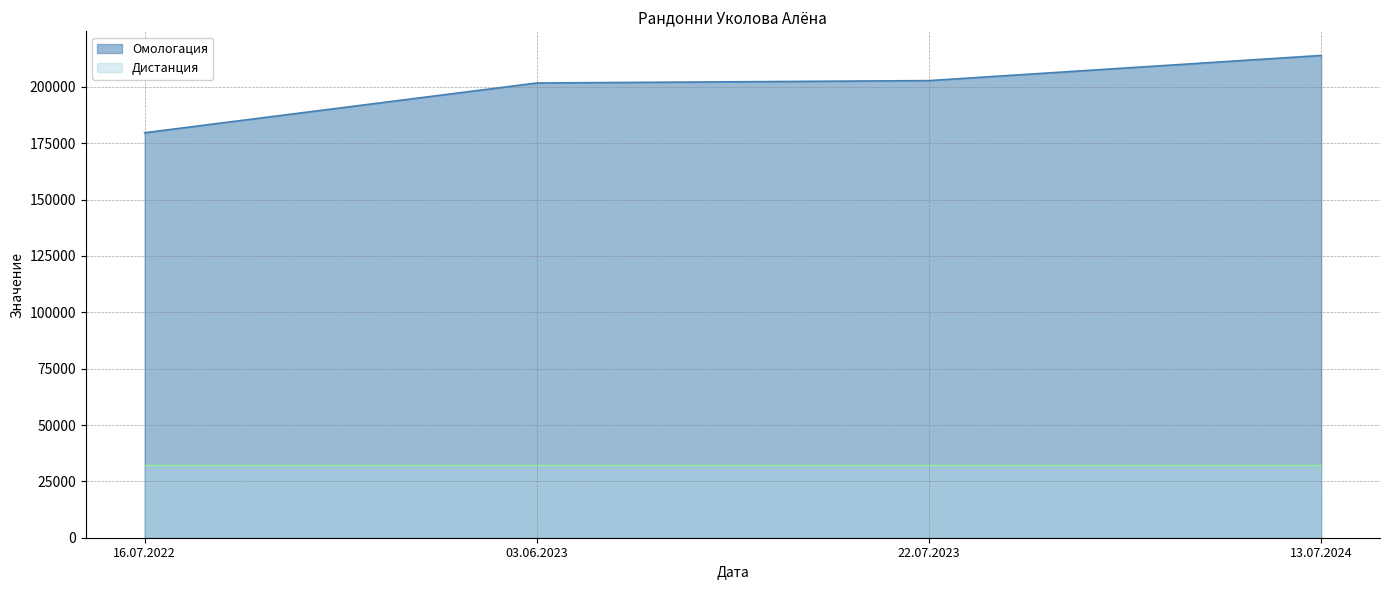

What position from the right is 13.07.2024?

1